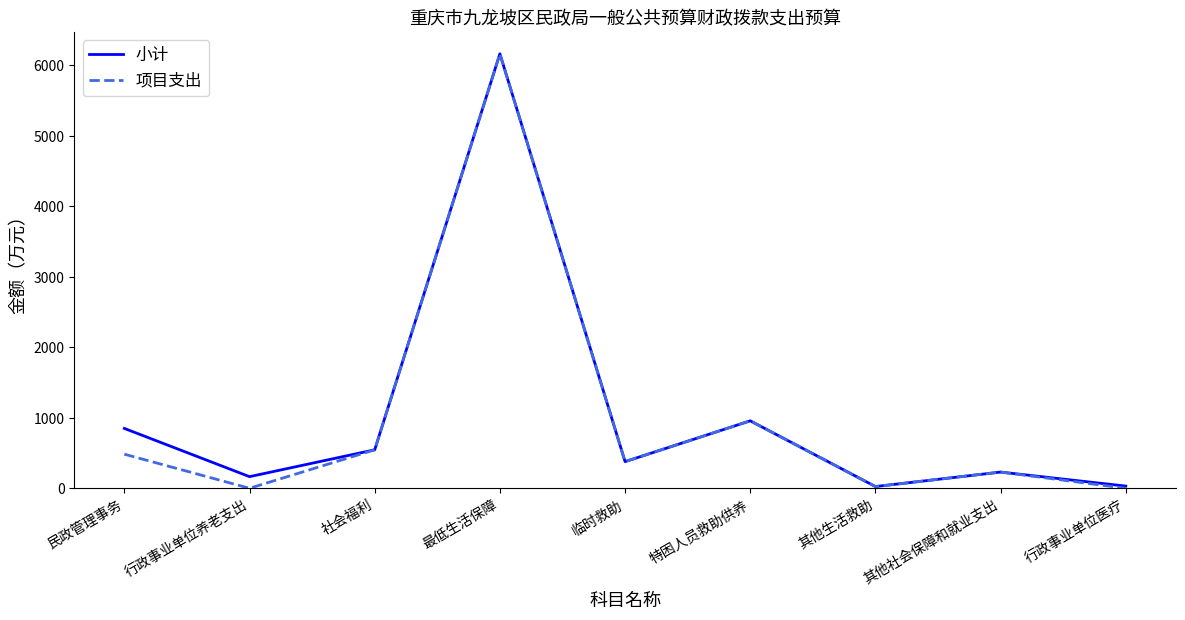

What is the difference between the second highest and minimum values in the 项目支出 series?

957.0